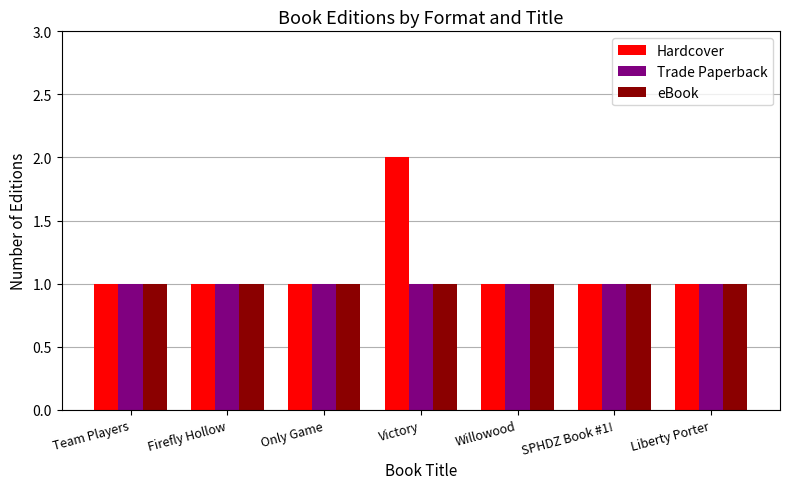

What is the total value across all series at Willowood?

3